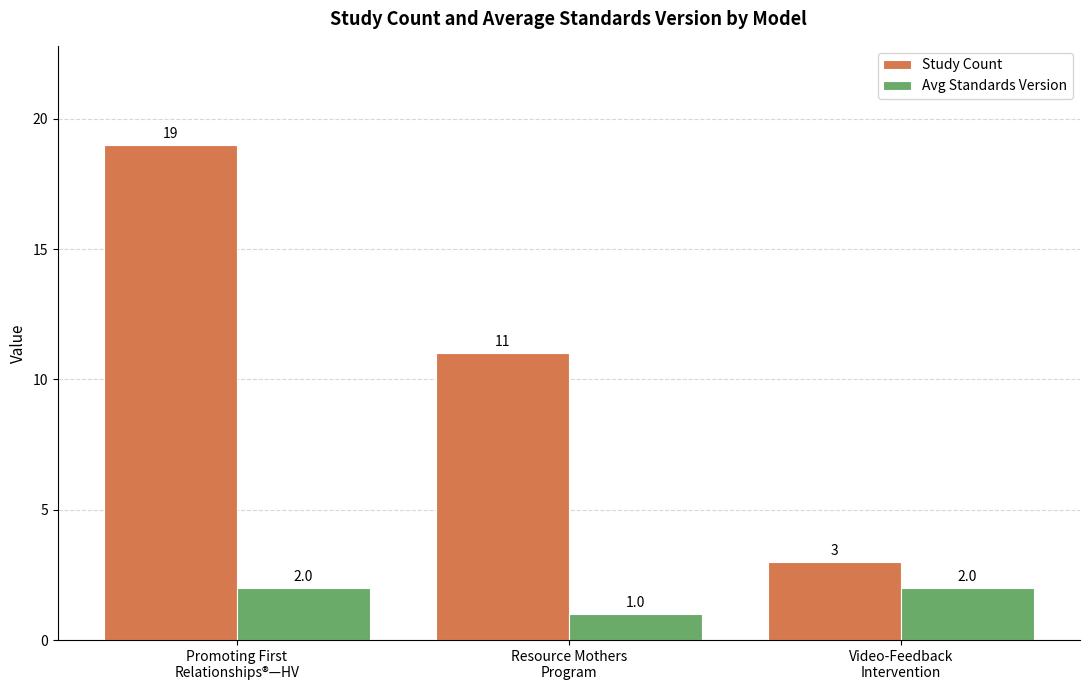

Read the Study Count value at Promoting First
Relationships®—HV, to the nearest 5.

20